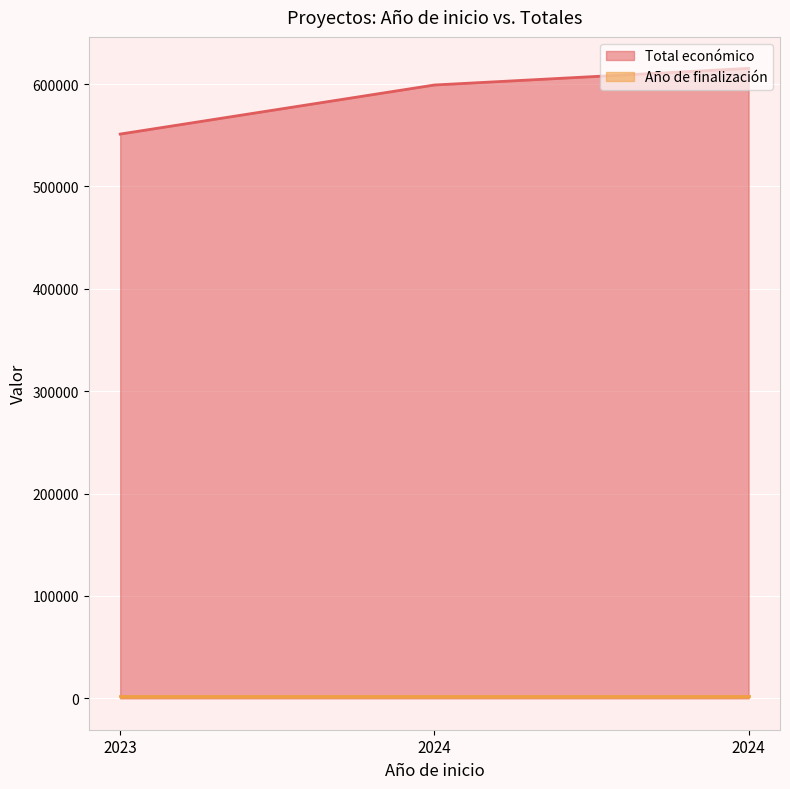

The value at 2024 is 615375. True or false?

True